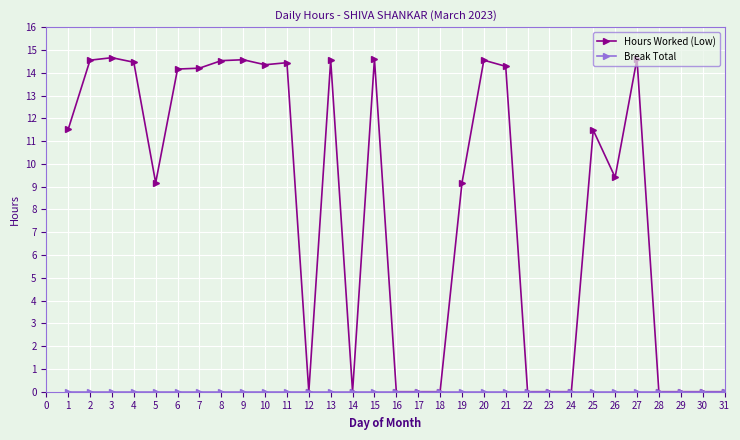

How many lines are shown in the chart?

2